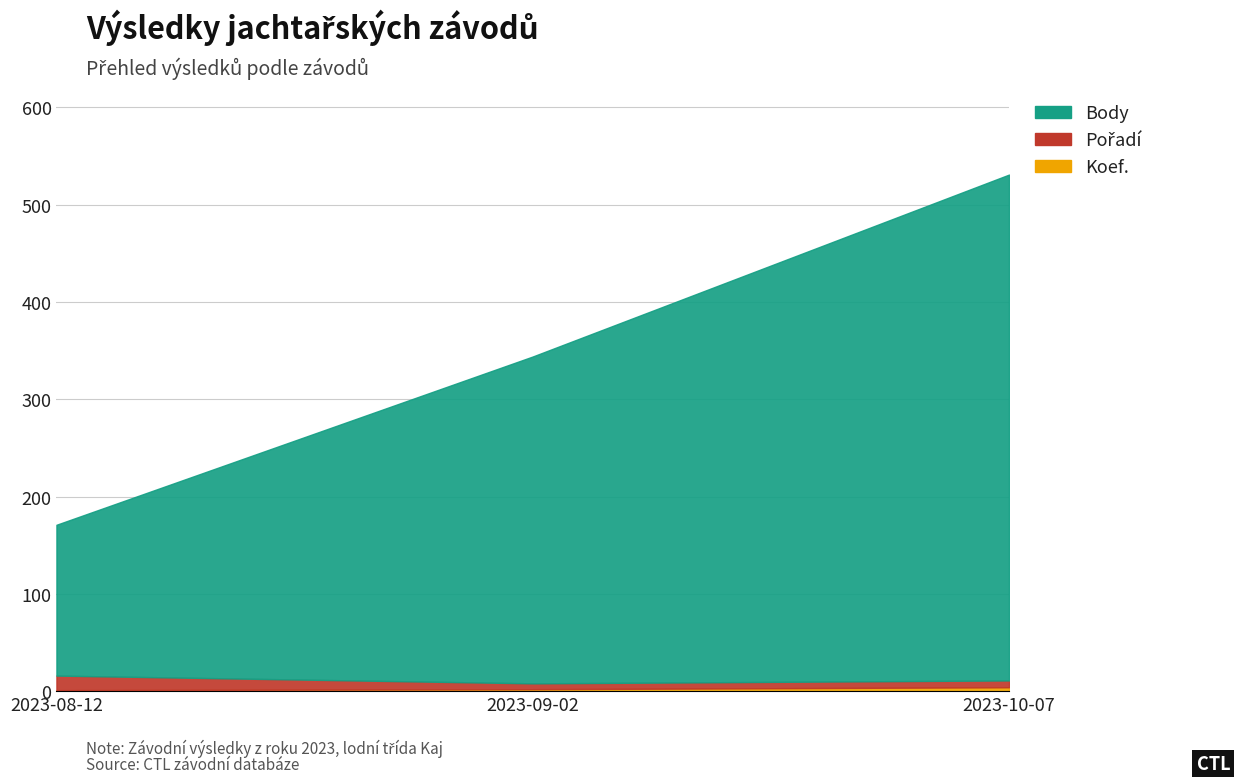

How many values in the Body series are below 336?

1